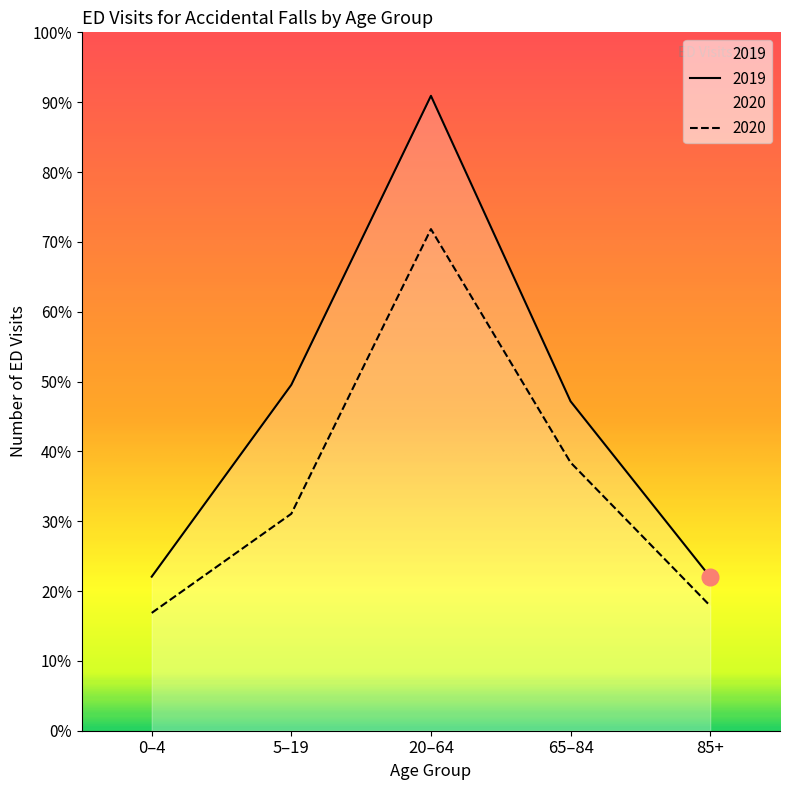

What position from the right is 65–84?

2